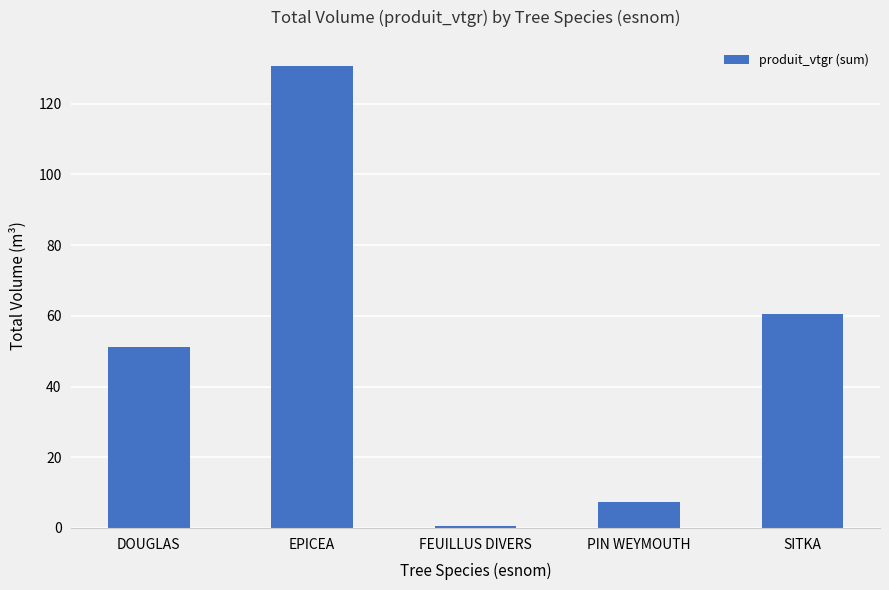

The value at DOUGLAS is 51.1. True or false?

True